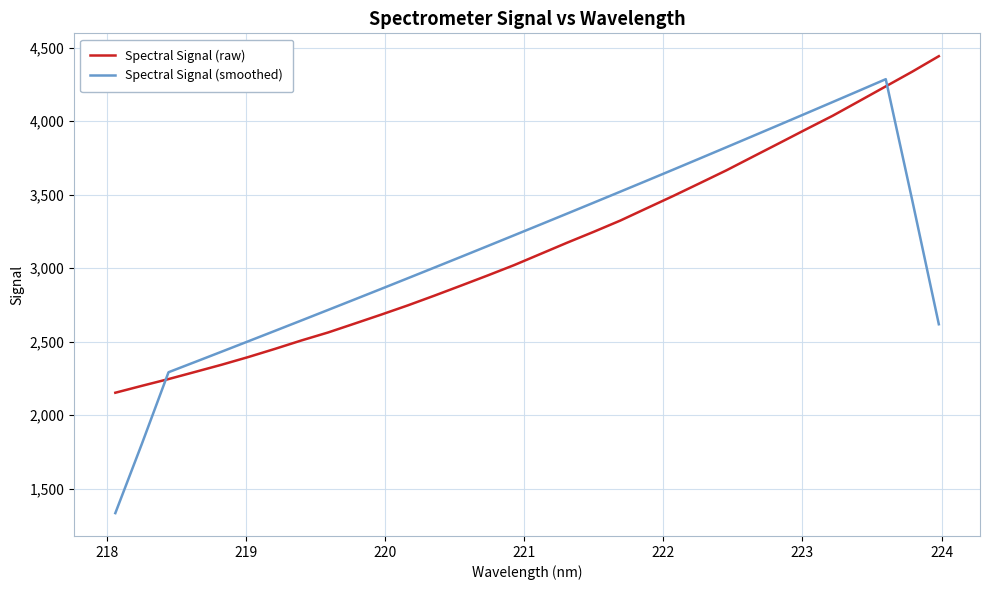

How many lines are shown in the chart?

2